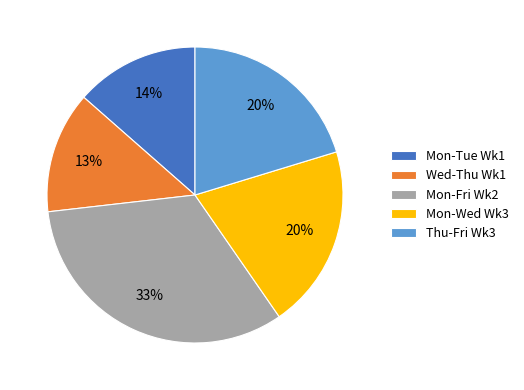

Do Wed-Thu Wk1 and Mon-Tue Wk1 together represent more than half of the pie?

No